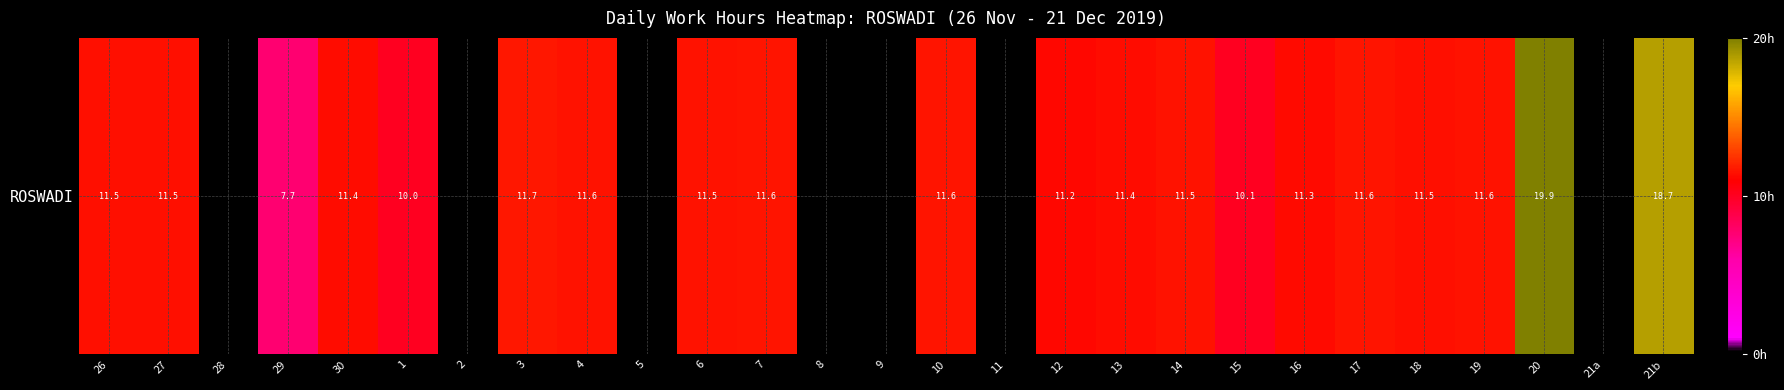

The value at 26 is 11.5. True or false?

True